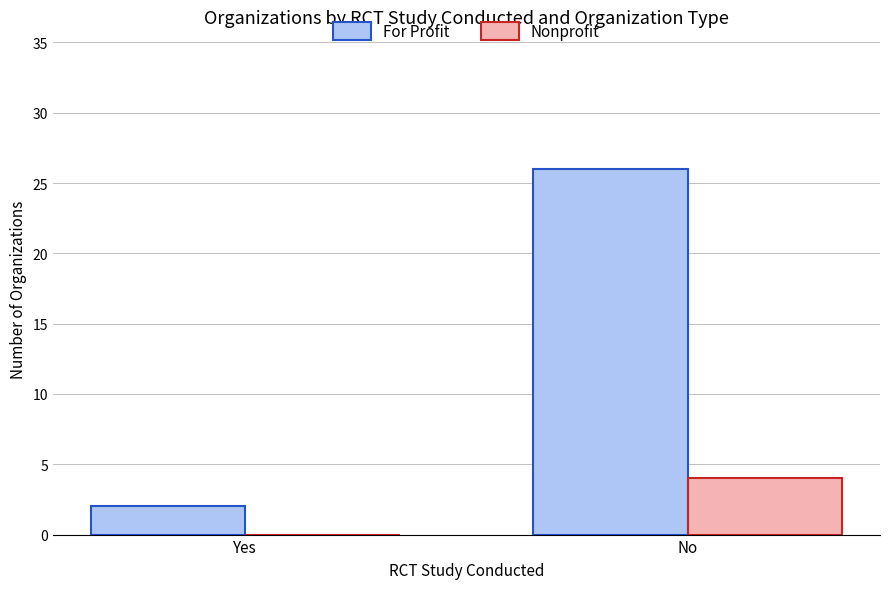

What are all the series names shown in the legend?

For Profit, Nonprofit